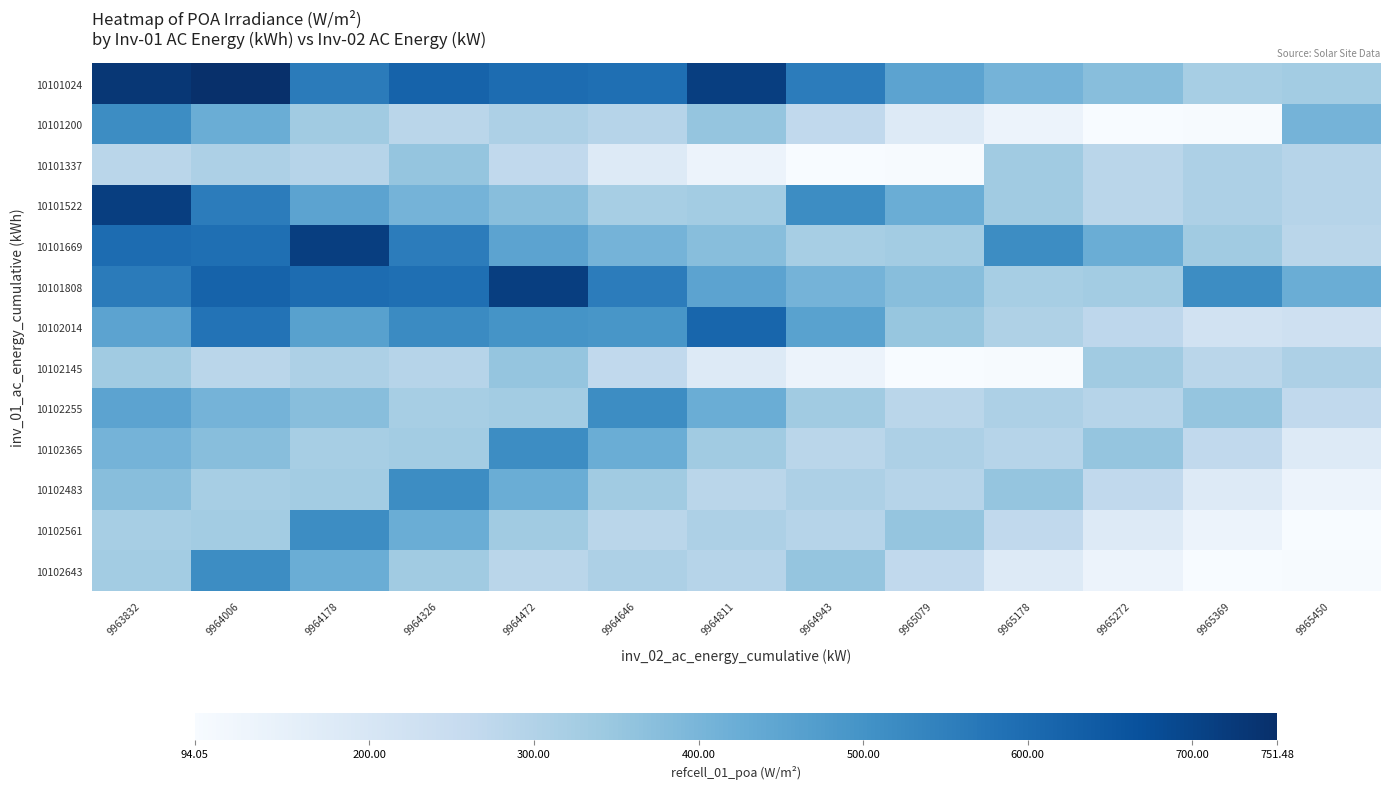

What is the maximum value shown in the chart?

751.5